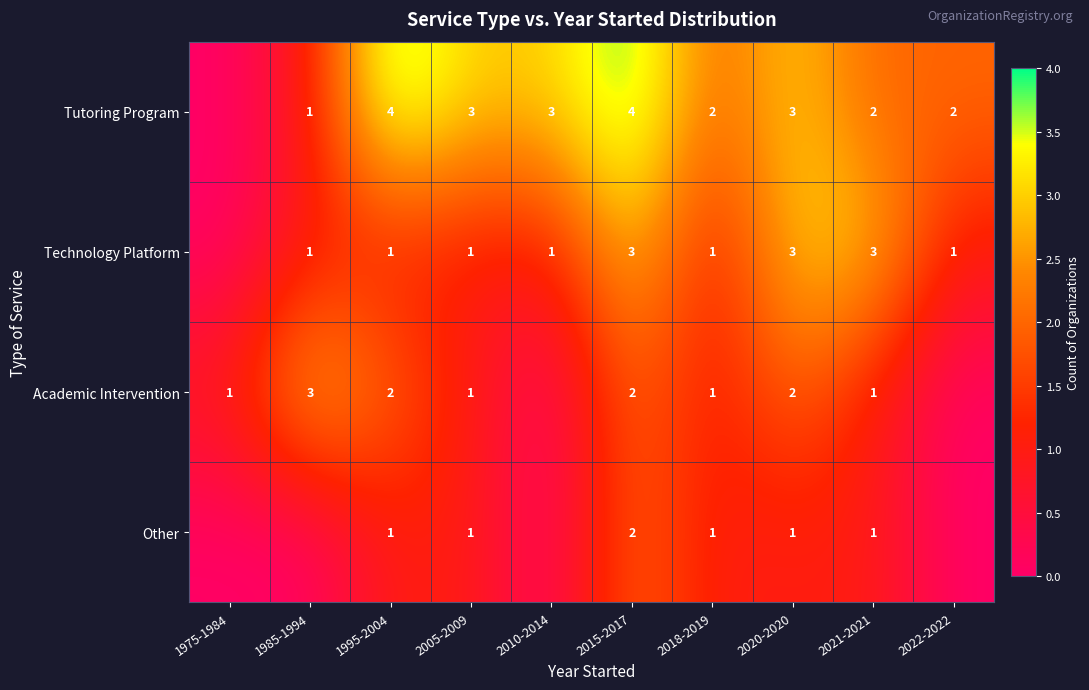

How many distinct data groups are displayed?

4